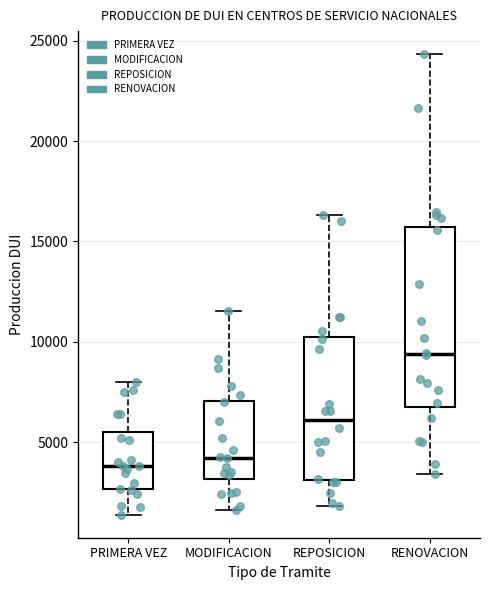

Which box is the tallest, from its lower edge to its upper edge?

RENOVACION